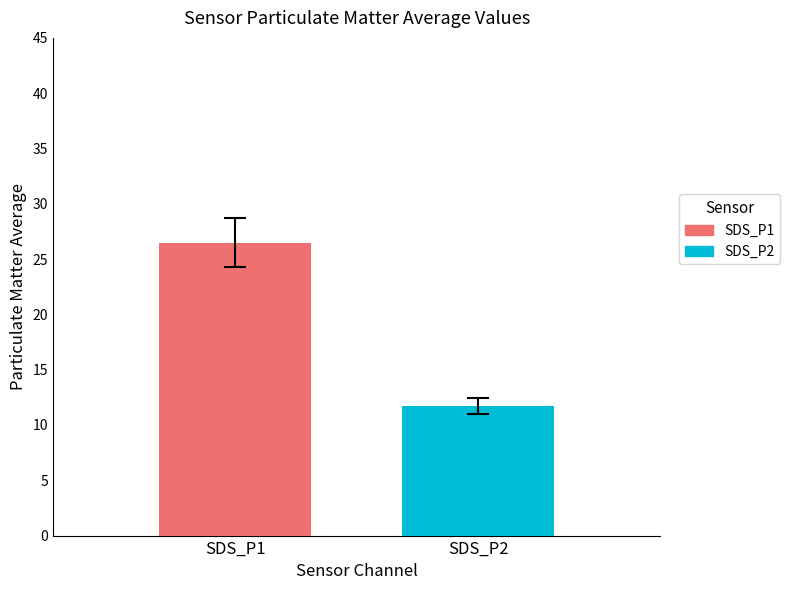

What is the lowest value of the SDS_P2 series?

11.7